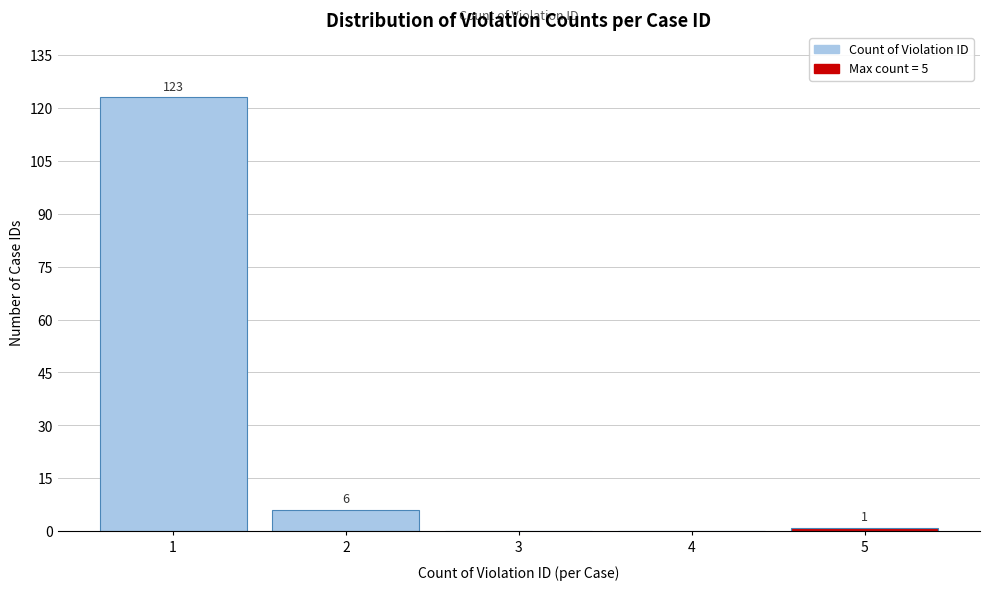

Reading right to left, extract all data points from this chart.

5=1	4=0	3=0	2=6	1=123